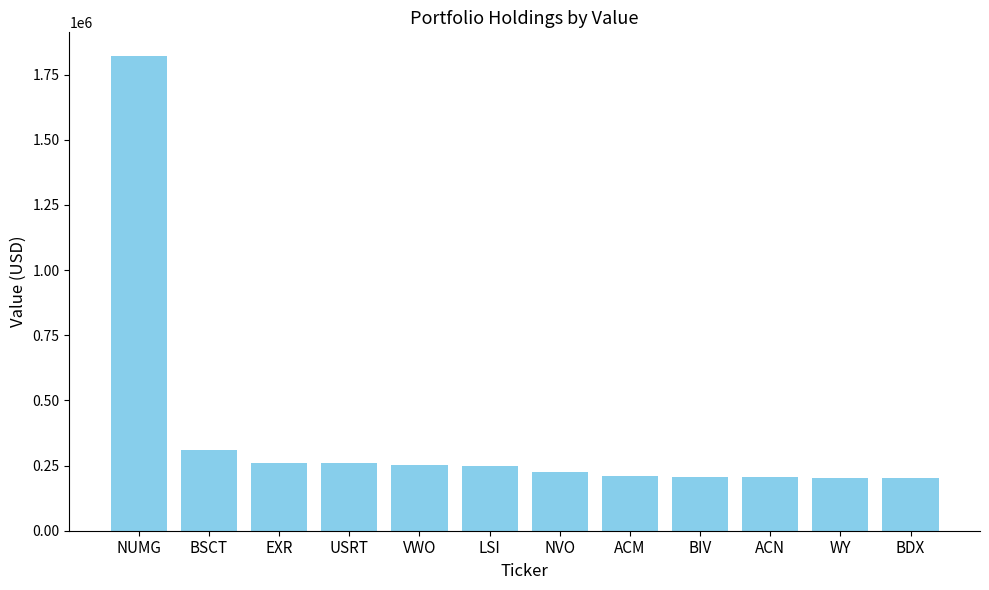

What is the label of the 12th bar from the left?

BDX